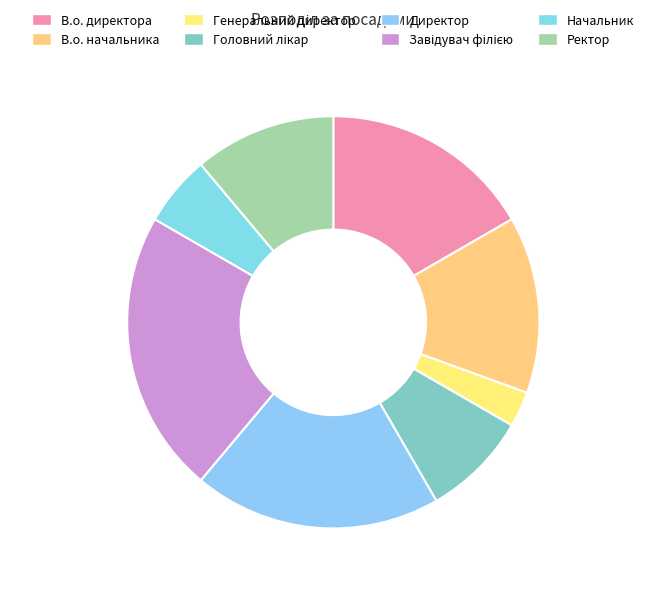

Count the number of slices in the pie.

8